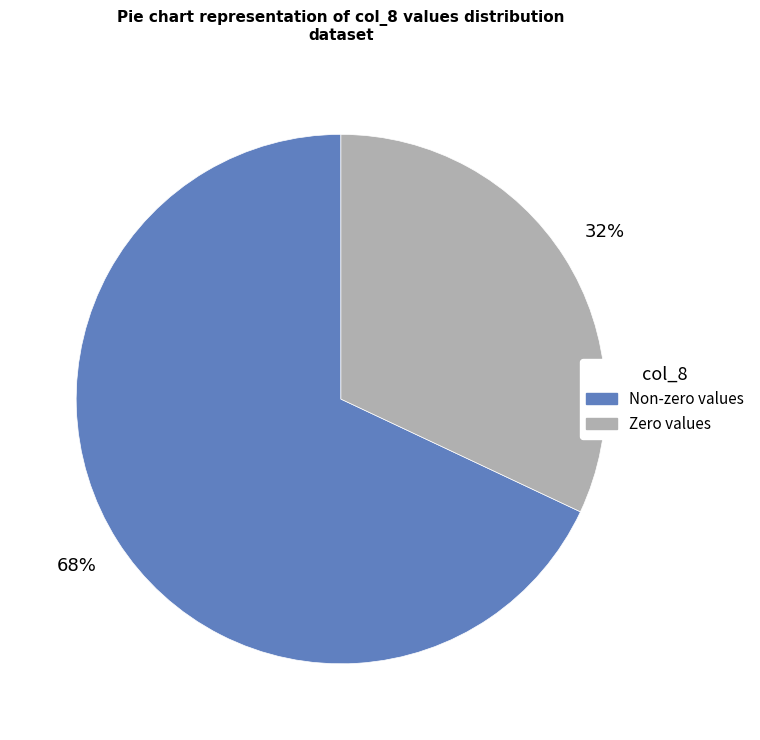

Does any single category account for the majority?

Yes